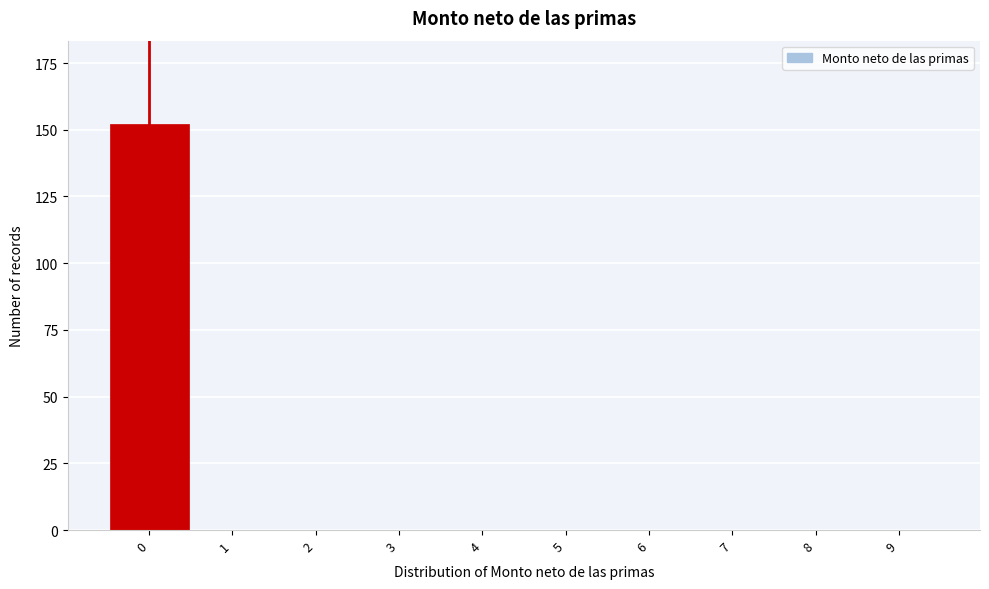

Reading right to left, transcribe all the data shown in this chart.

9=0	8=0	7=0	6=0	5=0	4=0	3=0	2=0	1=0	0=152